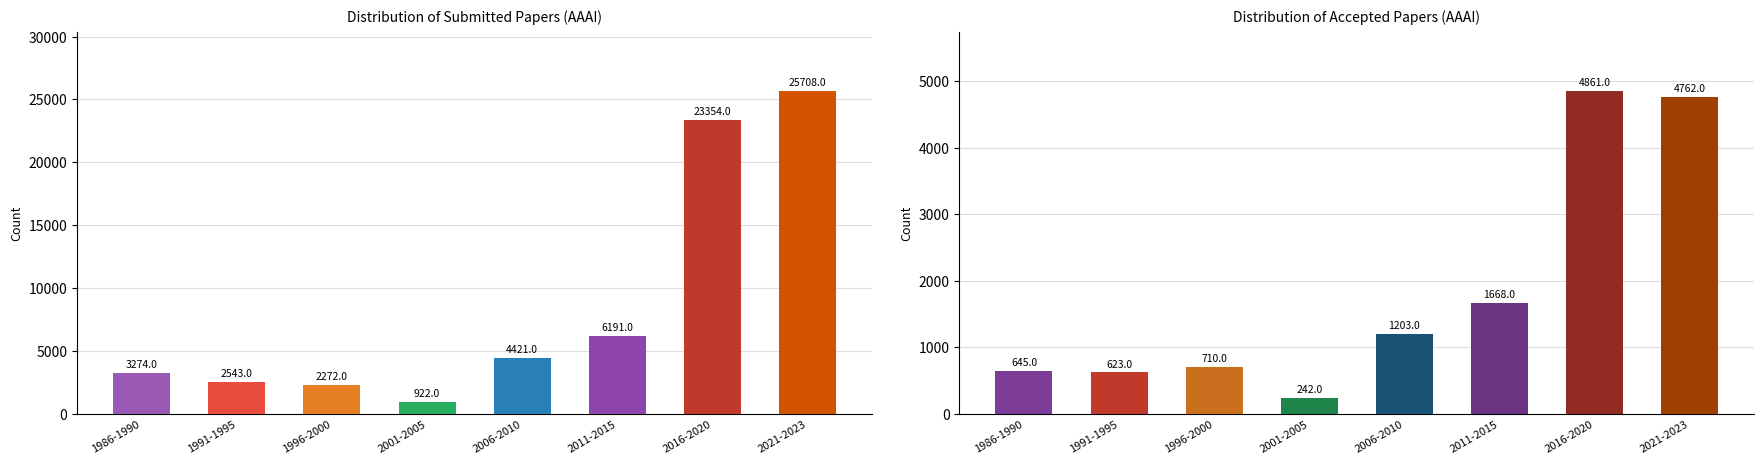

At which category does the chart reach its minimum across all series?

2001-2005